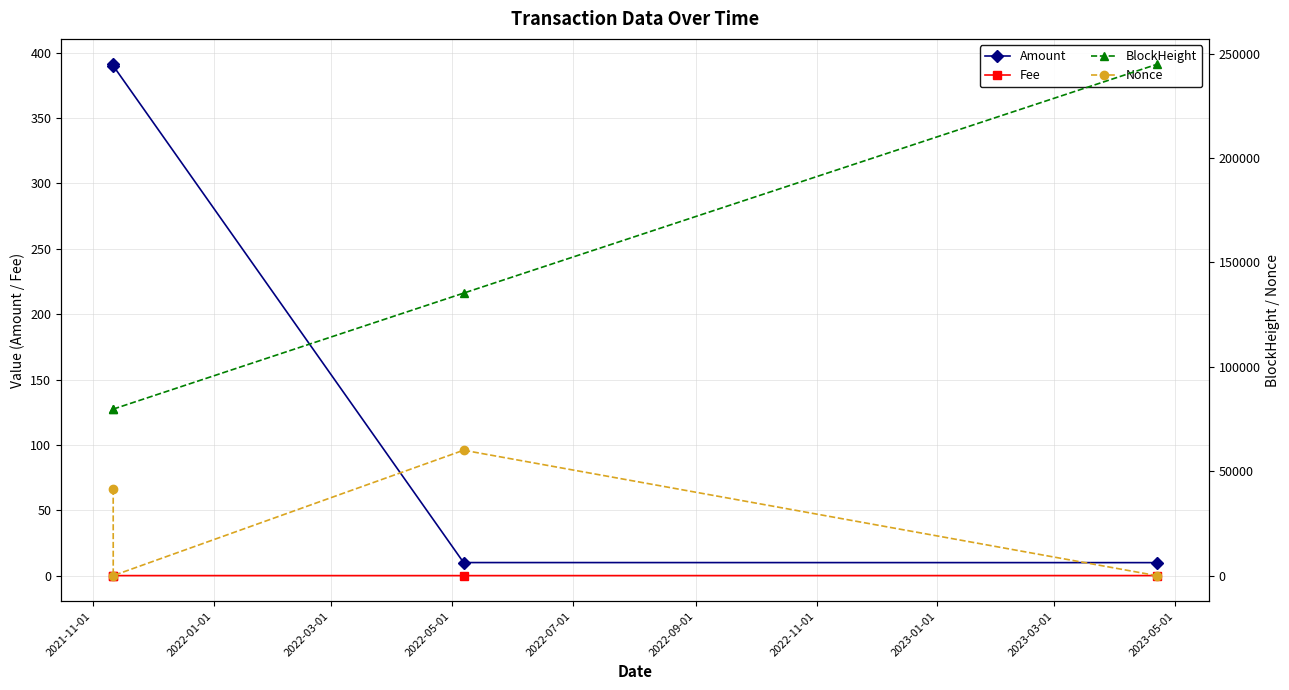

True or false: Amount and Fee cross at least once.

False